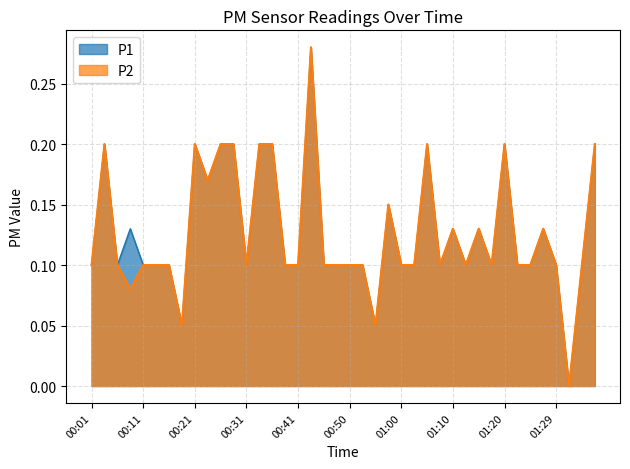

True or false: P2 and P1 intersect in this chart.

False